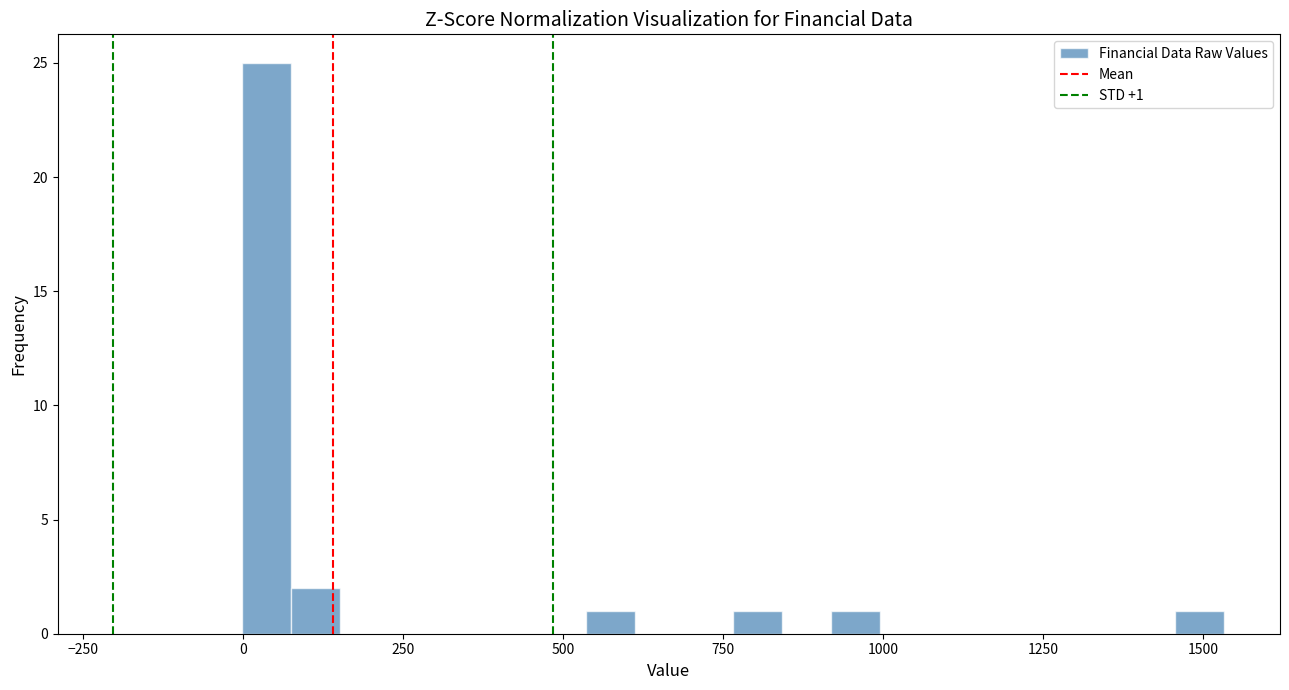

Read against the x-axis, roughly where is the centre of the tallest bar?

50